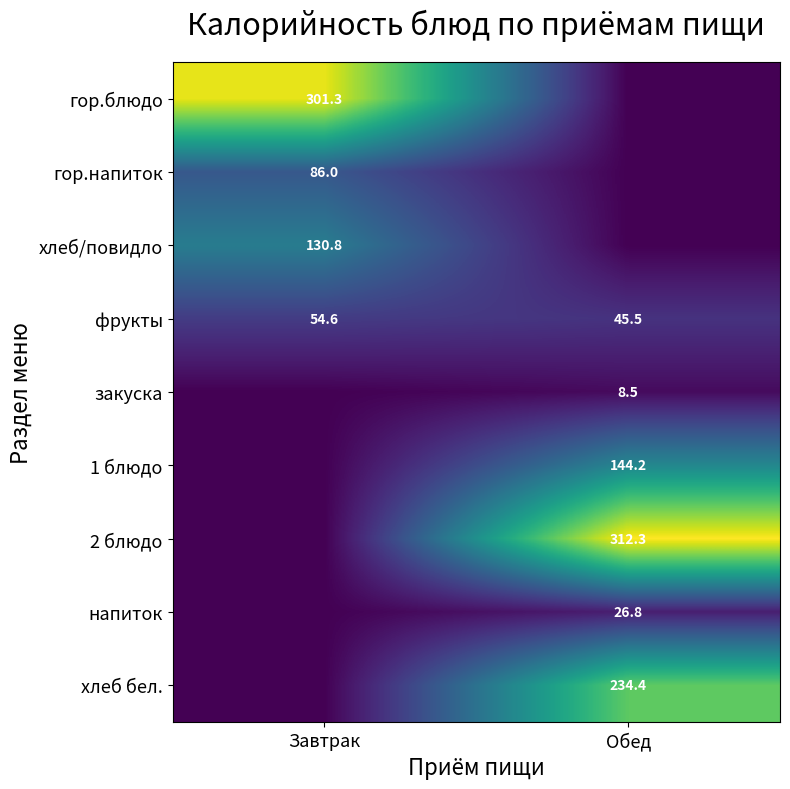

What value does the фрукты series have at Обед?

45.5